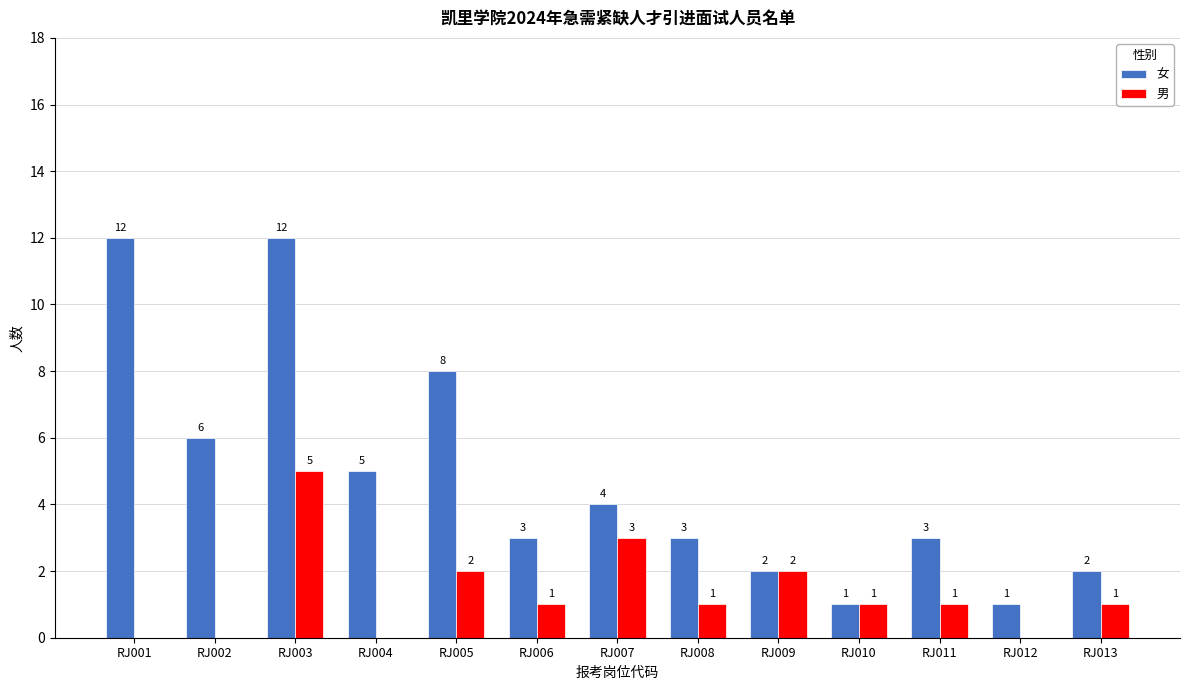

What is the highest value of the 男 series?

5